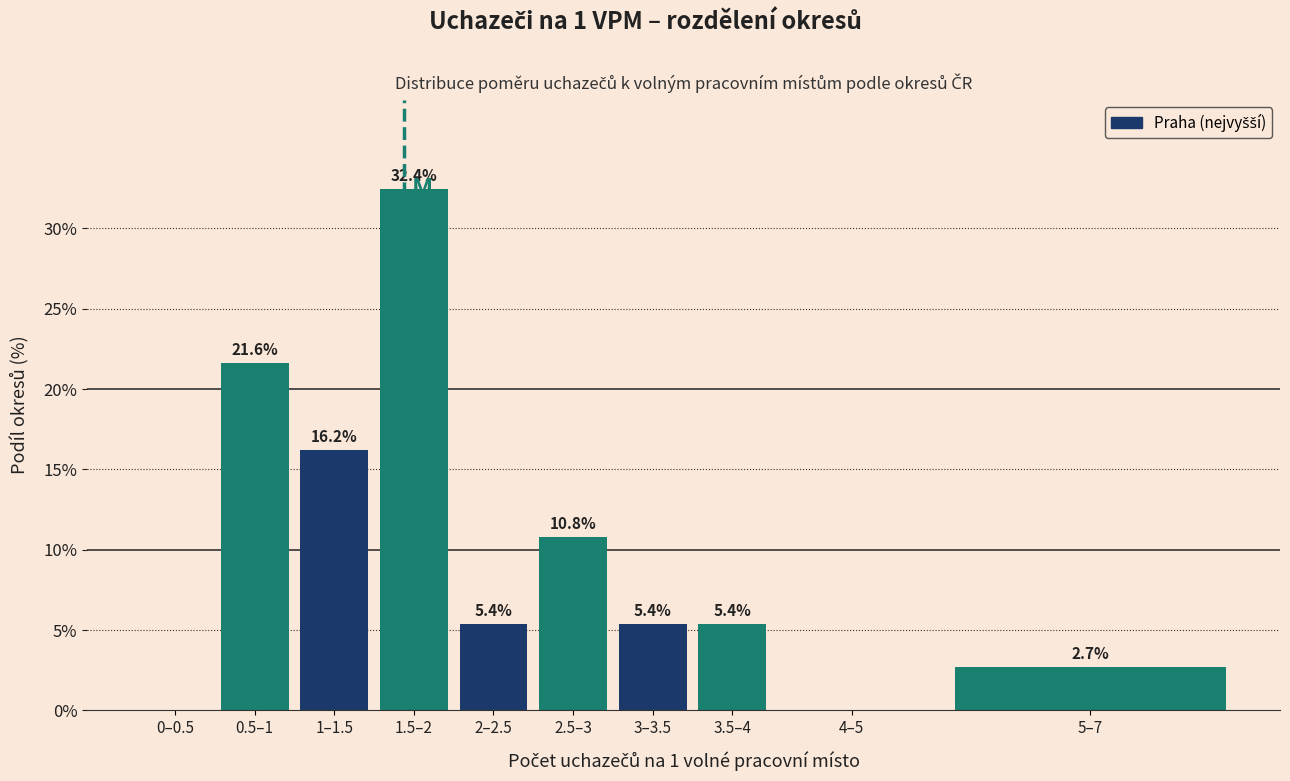

Reading right to left, transcribe all the data shown in this chart.

5–7=2.7	4–5=0.0	3.5–4=5.4	3–3.5=5.4	2.5–3=10.8	2–2.5=5.4	1.5–2=32.4	1–1.5=16.2	0.5–1=21.6	0–0.5=0.0